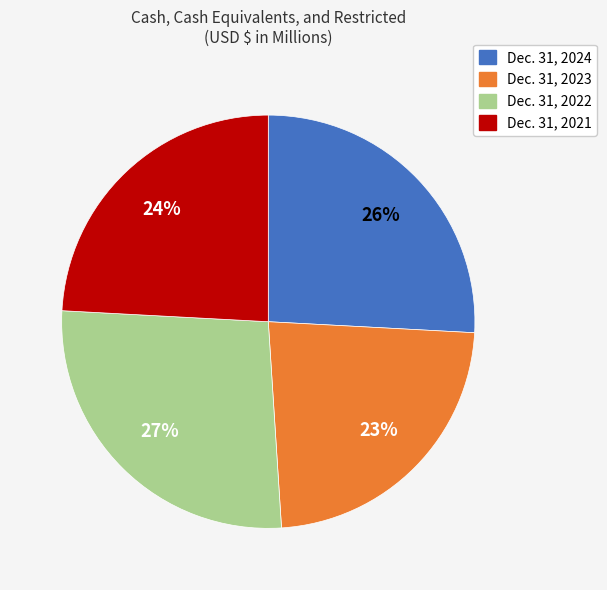

True or false: Dec. 31, 2021 accounts for 24% of the total.

True